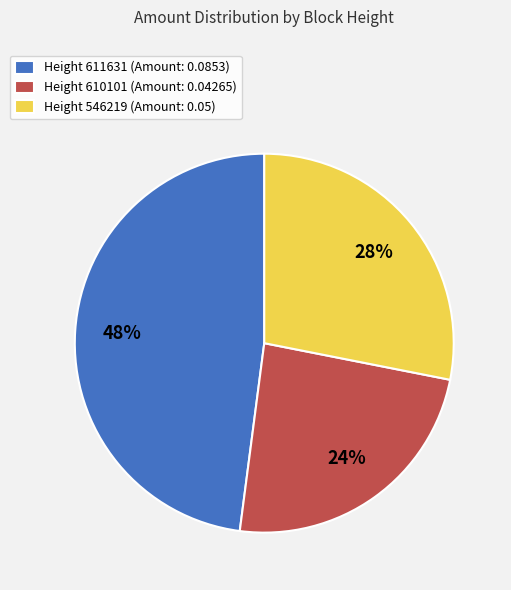

Which category has the smallest portion of the pie?

Height 610101 (Amount: 0.04265)